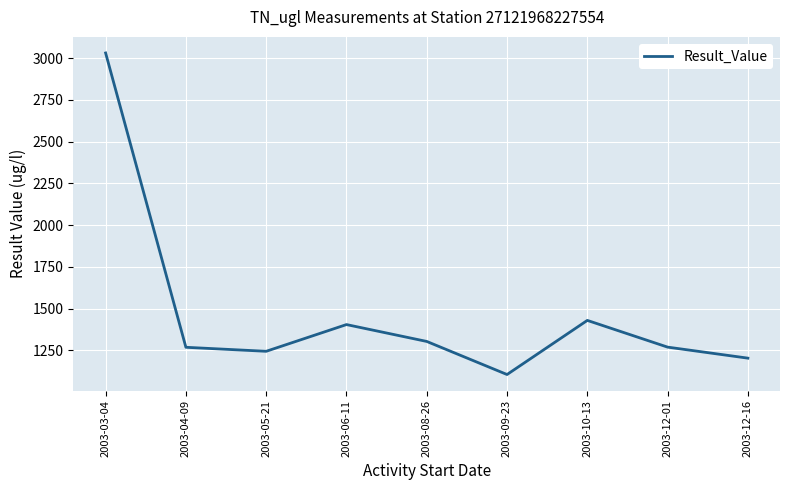

What position from the left is 2003-03-04?

1